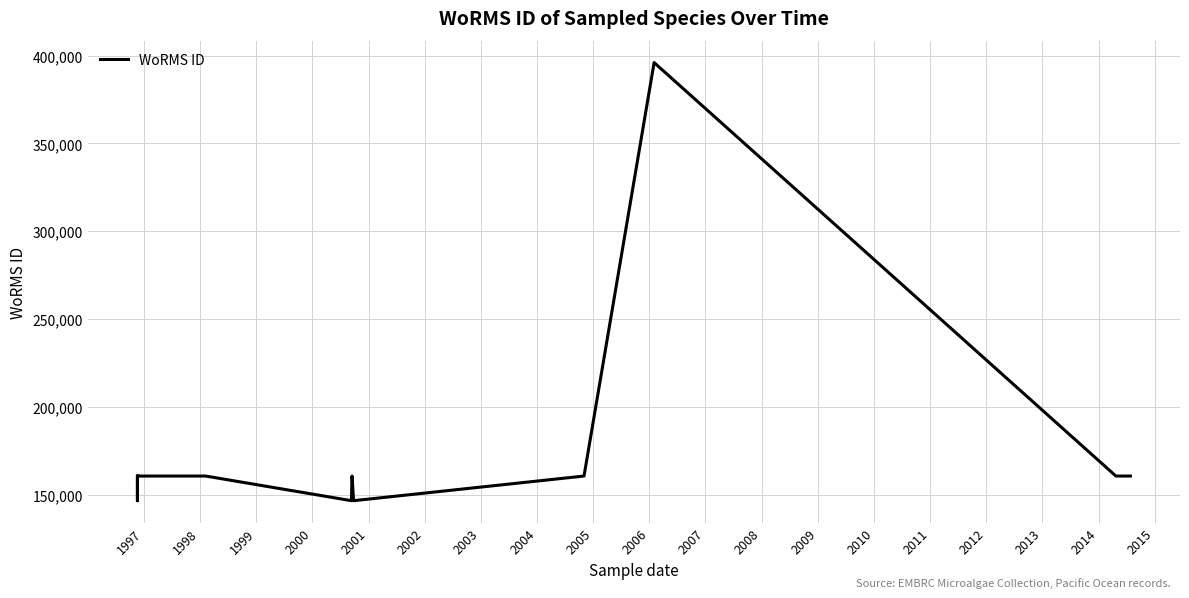

True or false: the data shows 242510 at 1996.

False